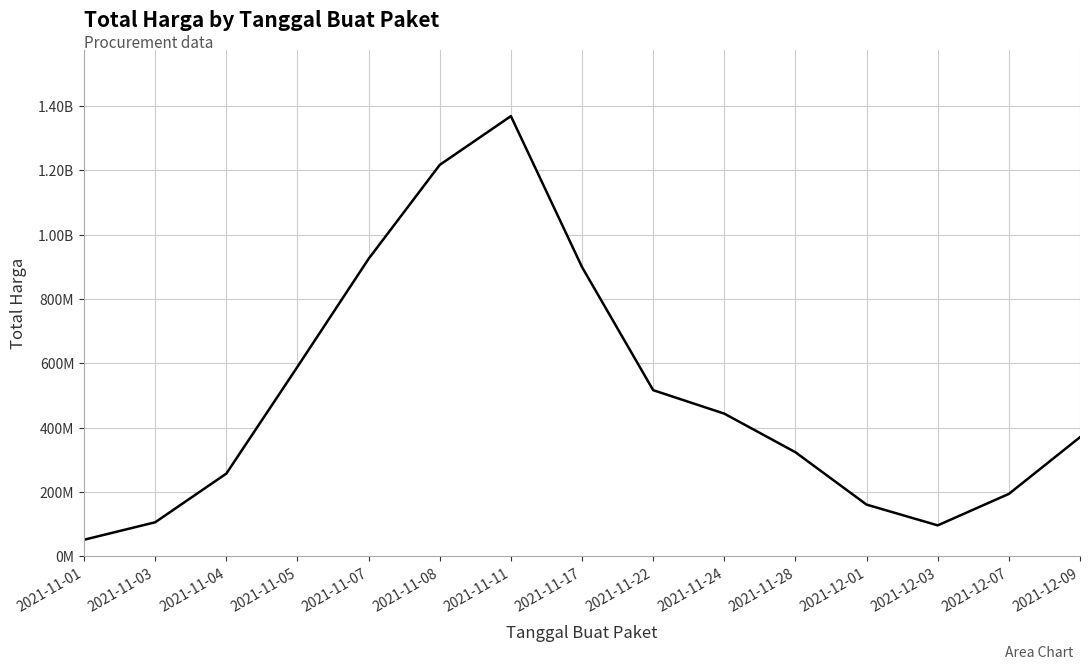

What is the sum of the values at 2021-11-04 and 2021-11-07?

1182314845.7